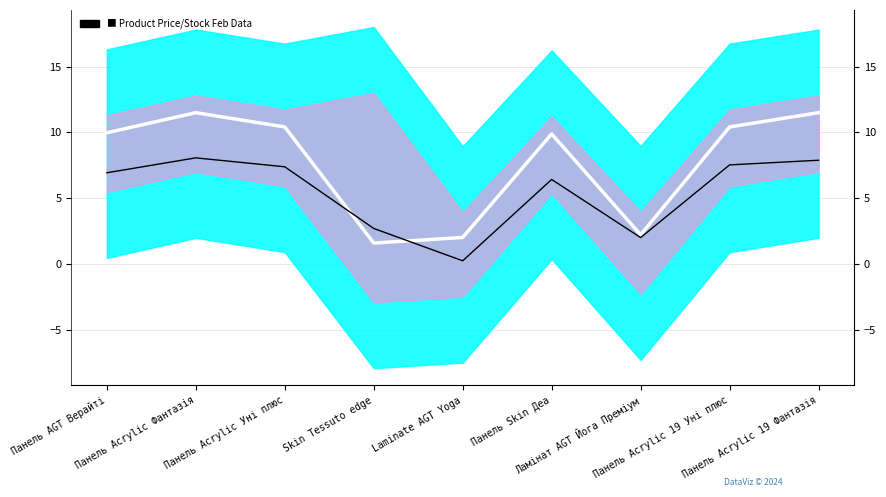

What is the maximum value shown in the chart?

11.5